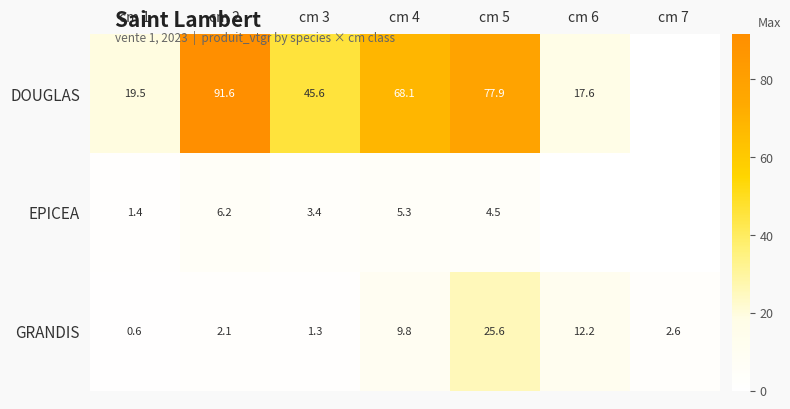

The EPICEA series shows 1.4 at cm 1. True or false?

True